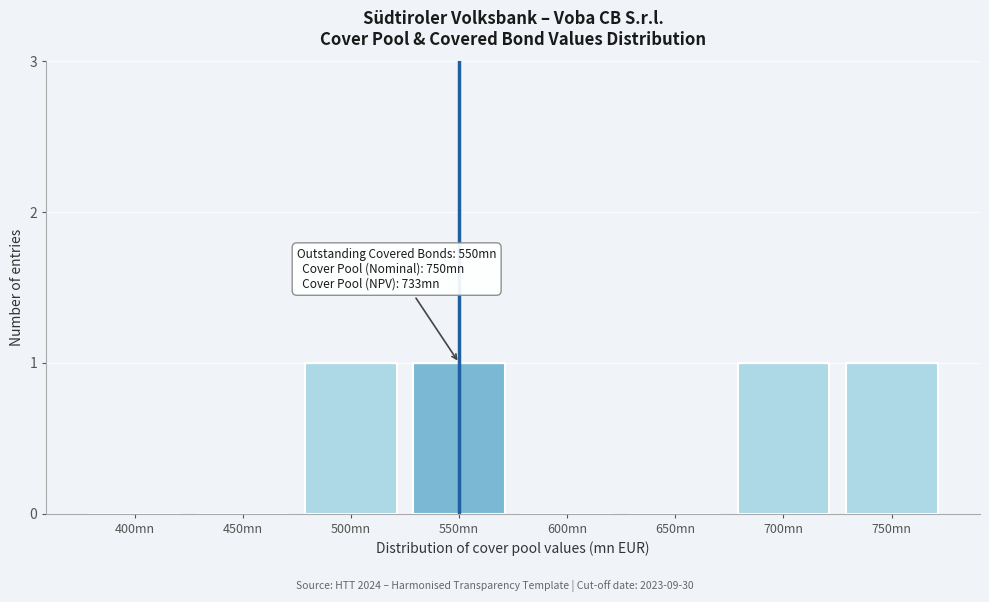

Reading left to right, extract all data points from this chart.

400mn=0	450mn=0	500mn=1	550mn=1	600mn=0	650mn=0	700mn=1	750mn=1